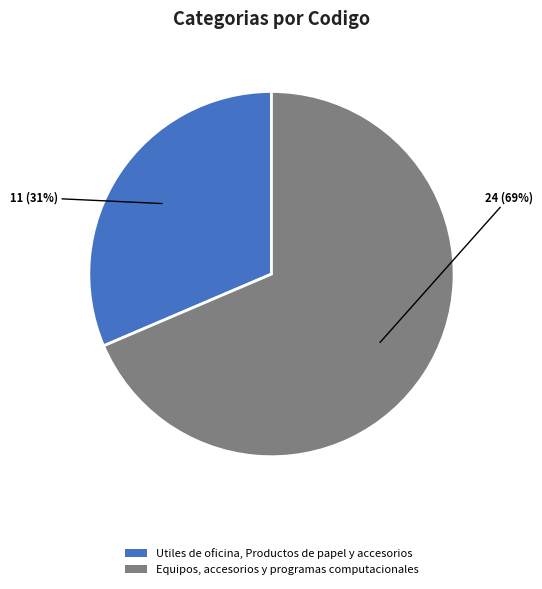

How many slices are in this pie chart?

2